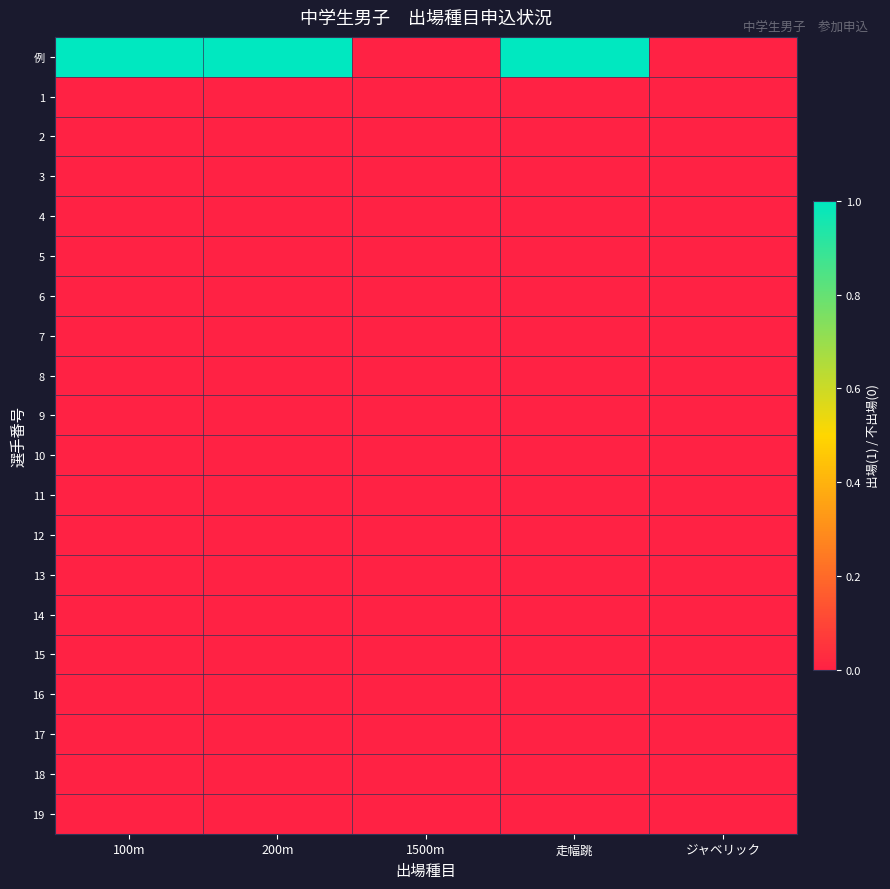

Which category has the lowest value across all series?

1500m